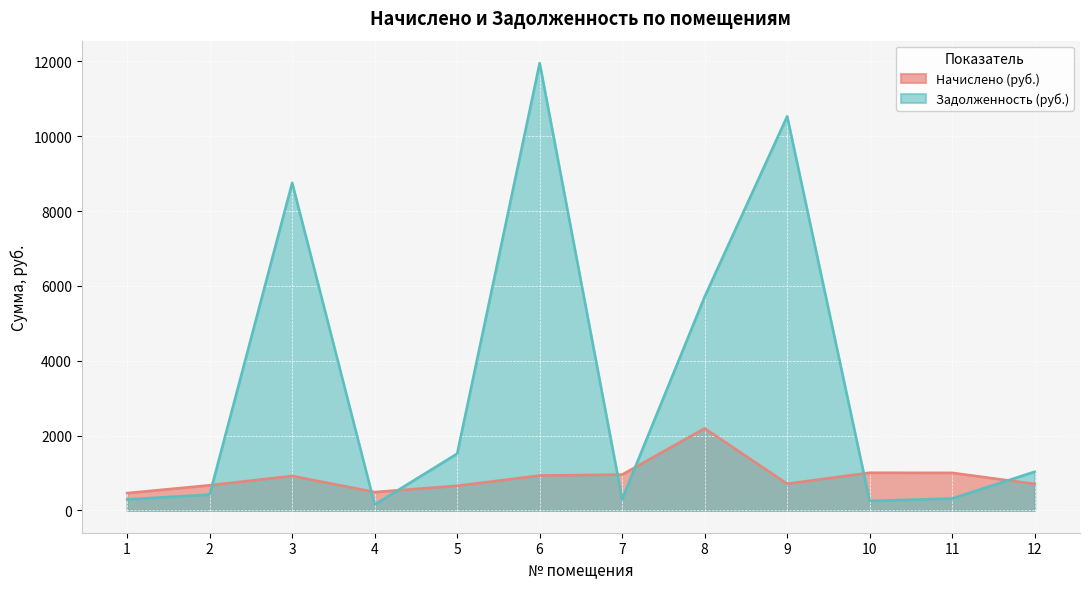

Reading right to left, extract all data points from this chart.

Начислено (руб.): 707.6	1003.6	1007.0	712.7	2192.8	957.7	932.2	658.3	489.9	920.2	671.9	462.7
Задолженность (руб.): 1032.6	317.8	252.7	10532.9	5712.2	302.6	11956.9	1515.2	155.9	8755.5	422.6	293.2